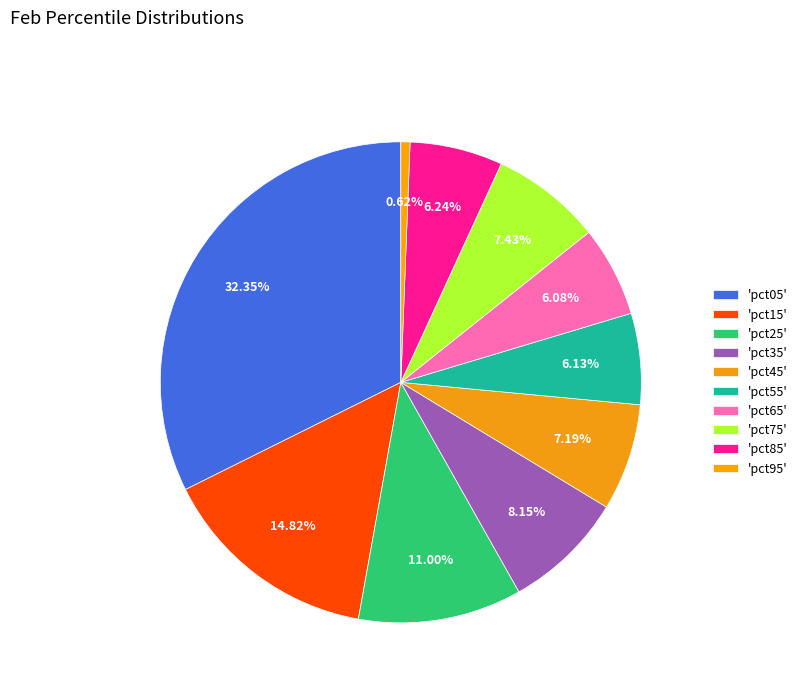

Which slice is the largest?

pct05